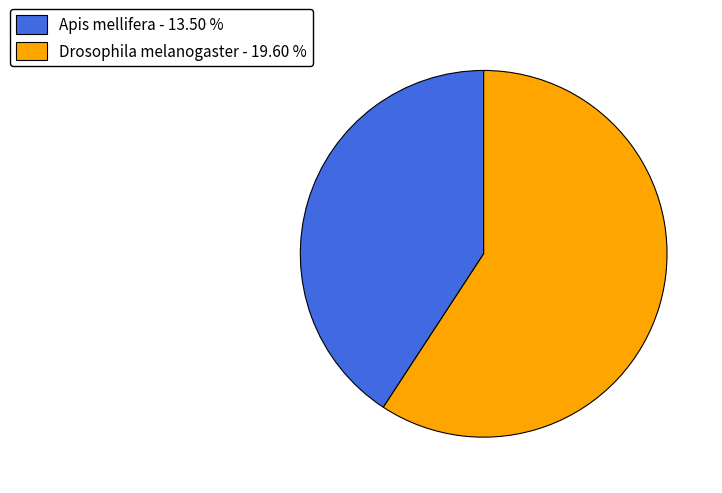

Rank the categories by value from highest to lowest.

Drosophila melanogaster, Apis mellifera